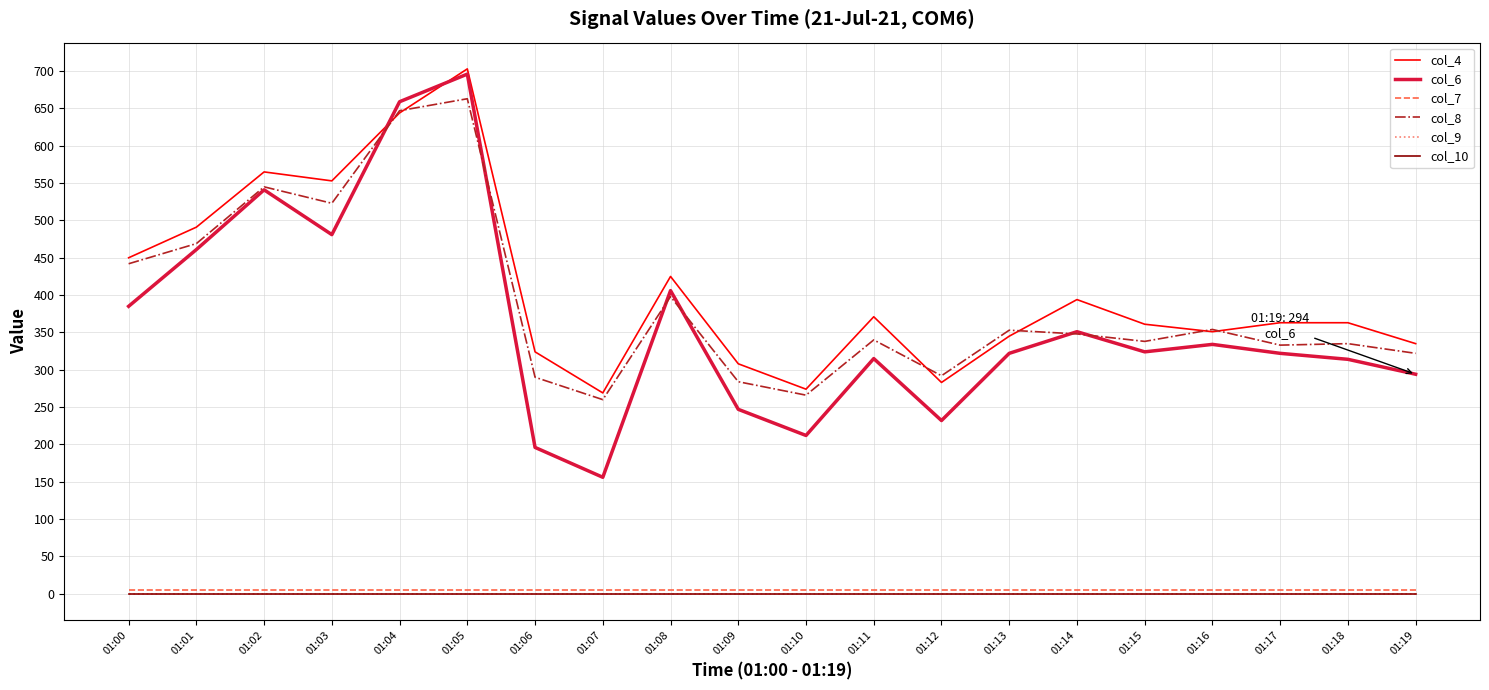

Does the chart display data point markers on the line(s)?

No